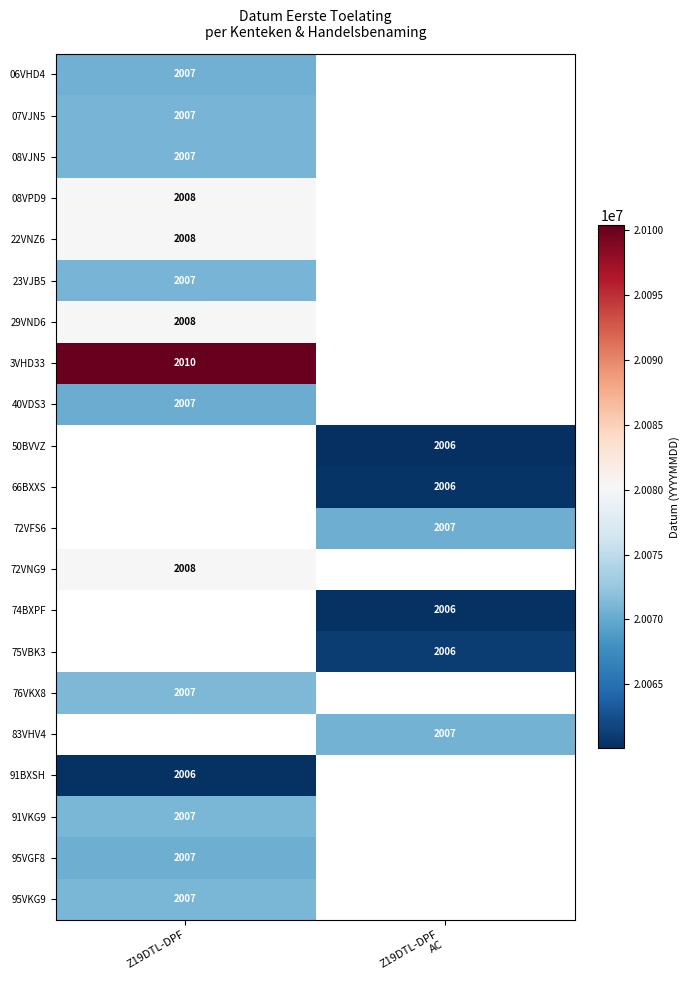

Is it true that 76VKX8 equals 2749 at Z19DTL-DPF?

False